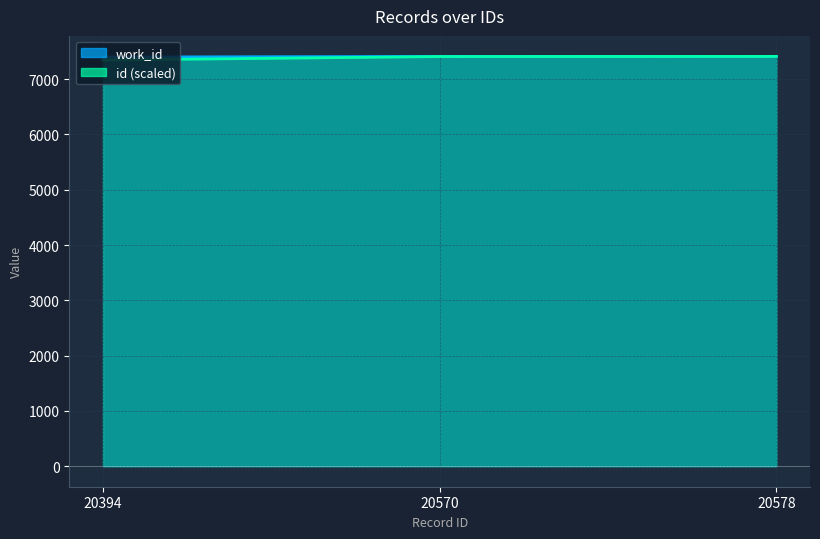

The id series shows 11983.8 at 20394. True or false?

False